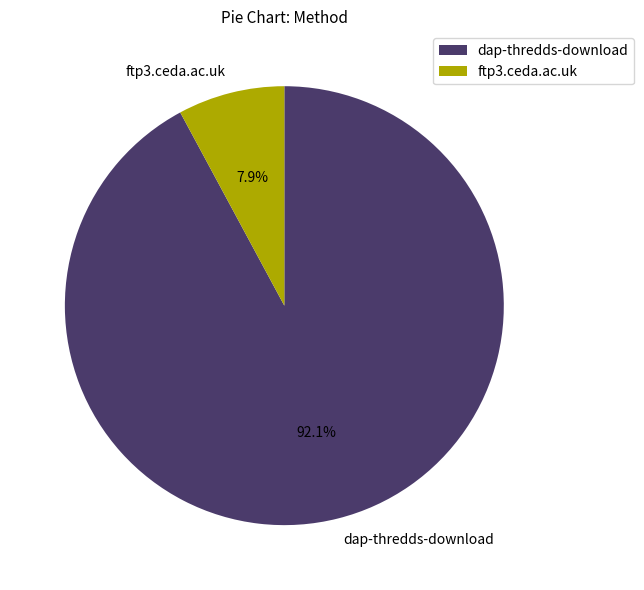

To the nearest percent, what portion does dap-thredds-download represent?

92%